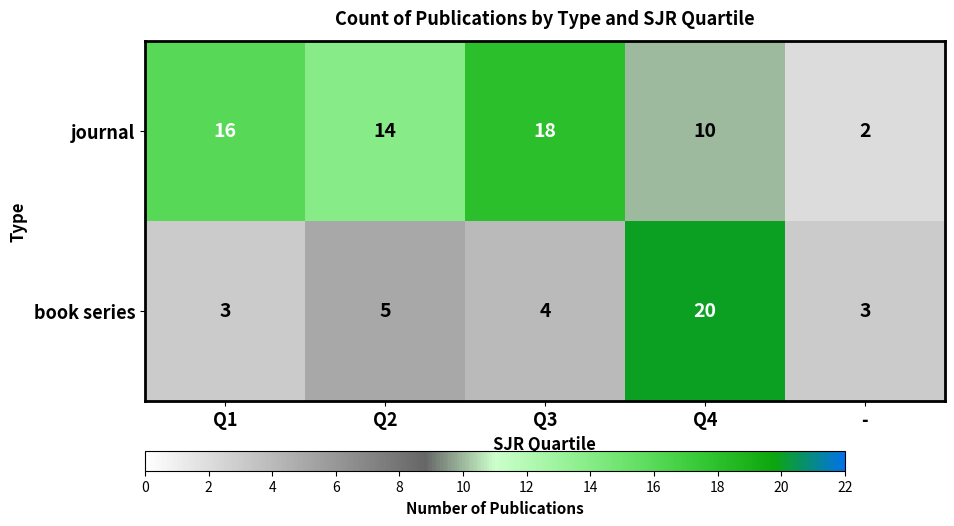

What is the sum of the journal values at Q2 and Q1?

30